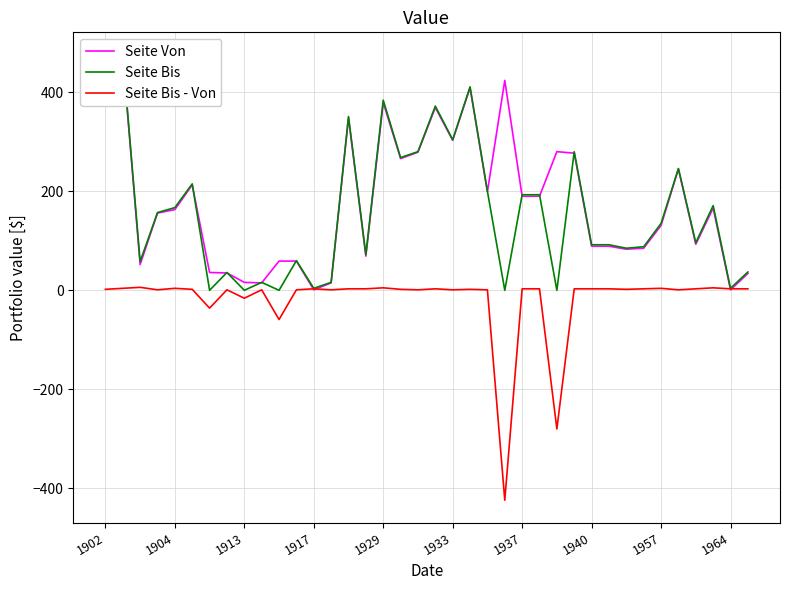

True or false: Seite Von and Seite Bis intersect in this chart.

True